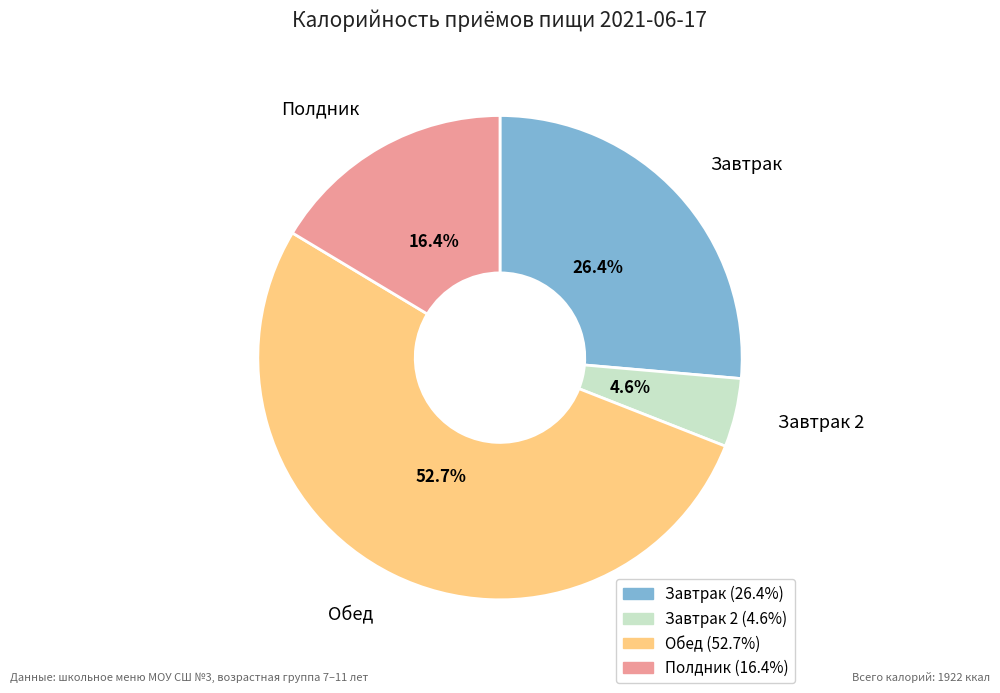

Is there any slice that represents more than half of the pie?

Yes